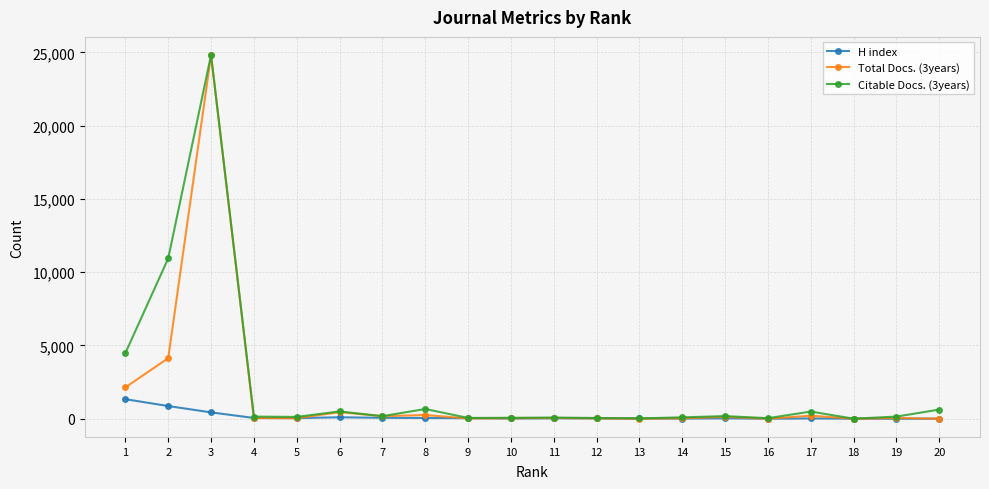

Count the number of categories in the chart.

20